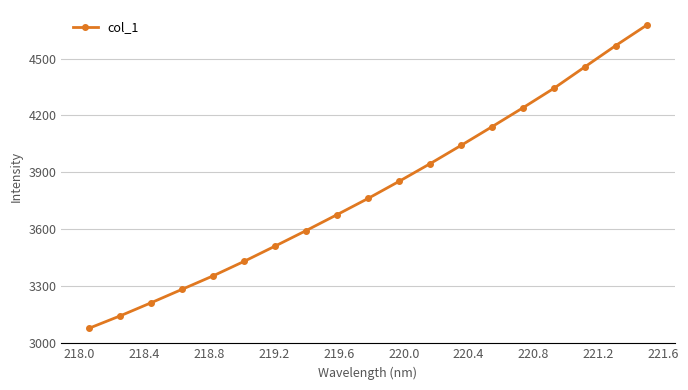

True or false: there are more than 0 points higher than both neighbors.

False